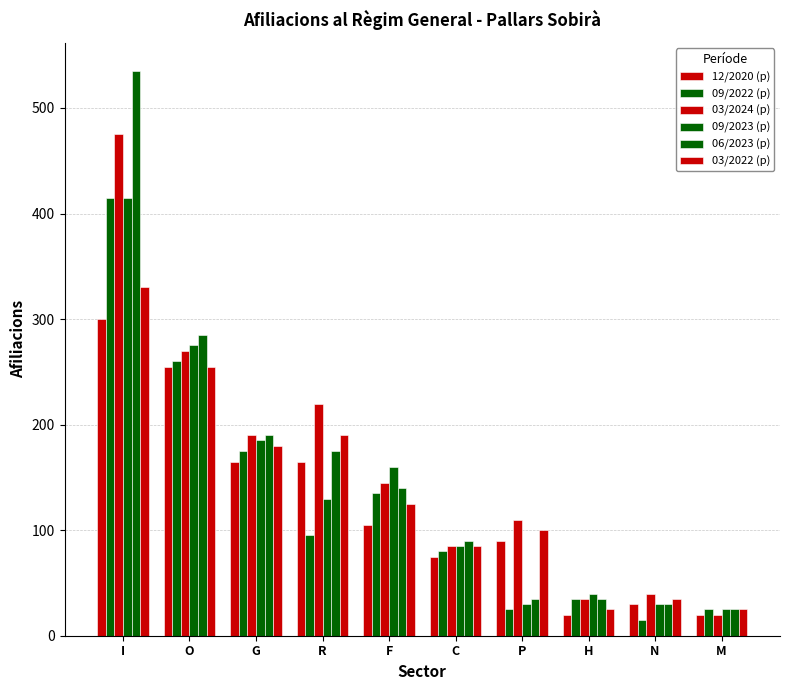

Which has a higher value, H or P?

P